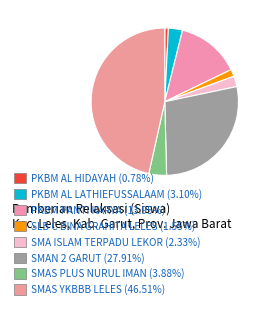

What is the largest slice in the pie chart?

SMAS YKBBB LELES